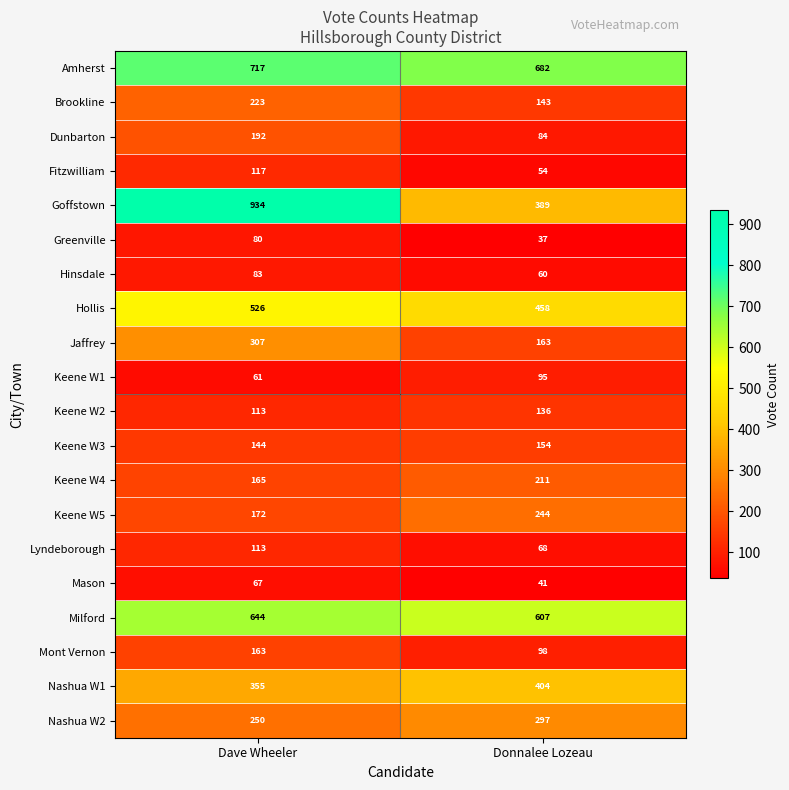

The Hollis series shows 458 at Donnalee Lozeau. True or false?

True